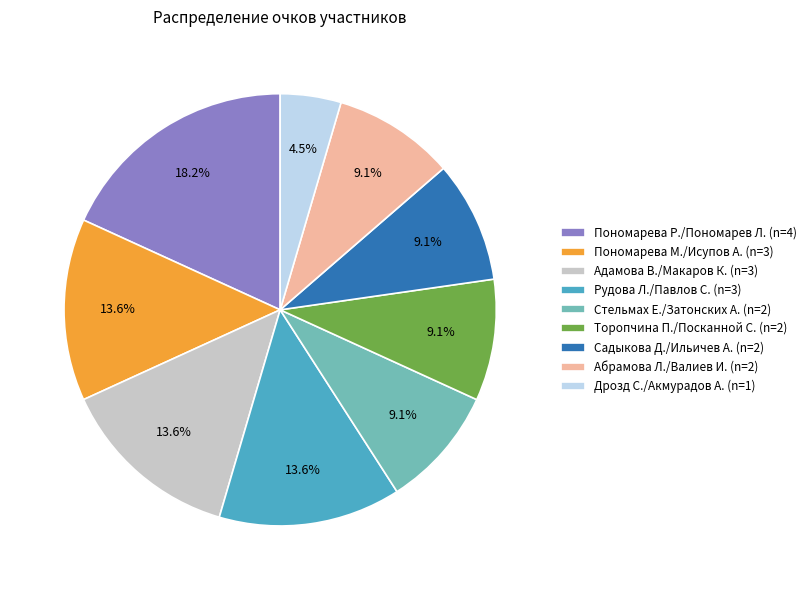

Is the sum of Абрамова Л./Валиев И. (n=2) and Дрозд С./Акмурадов А. (n=1) greater than half?

No